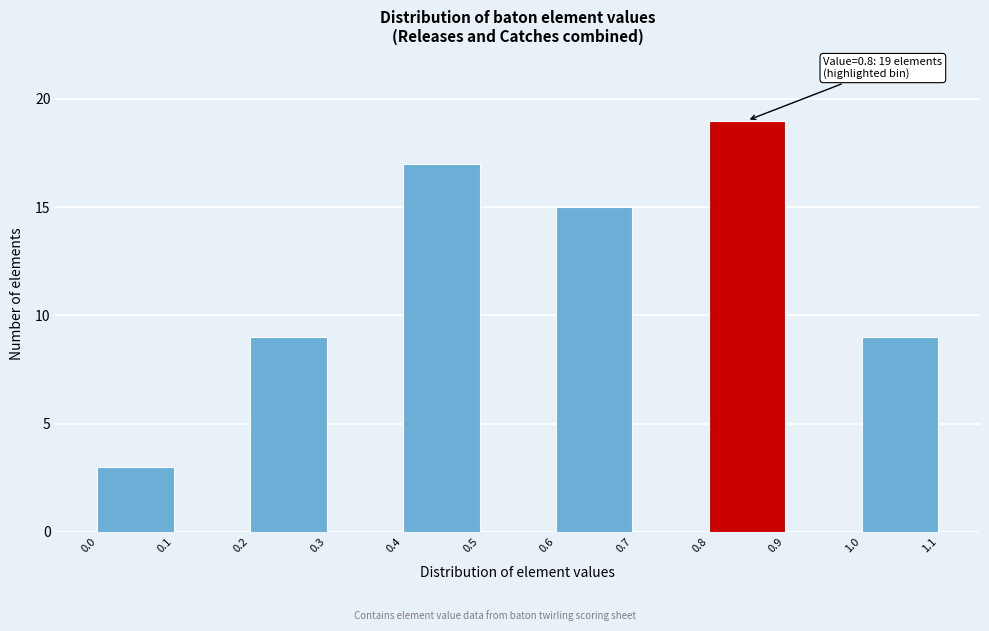

Which range on the x-axis has the tallest bar?

0.8 to 0.9